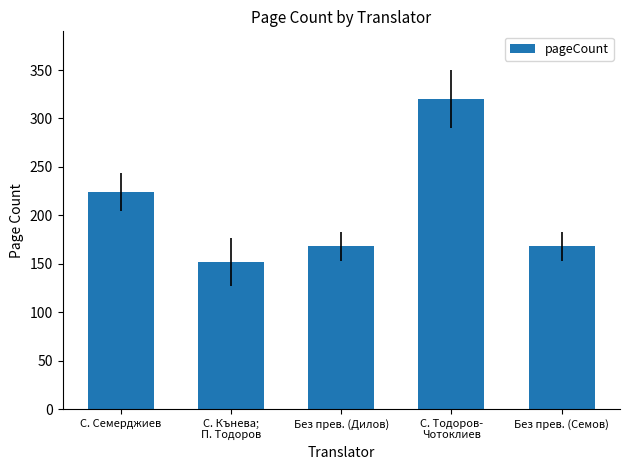

What is the average value?

206